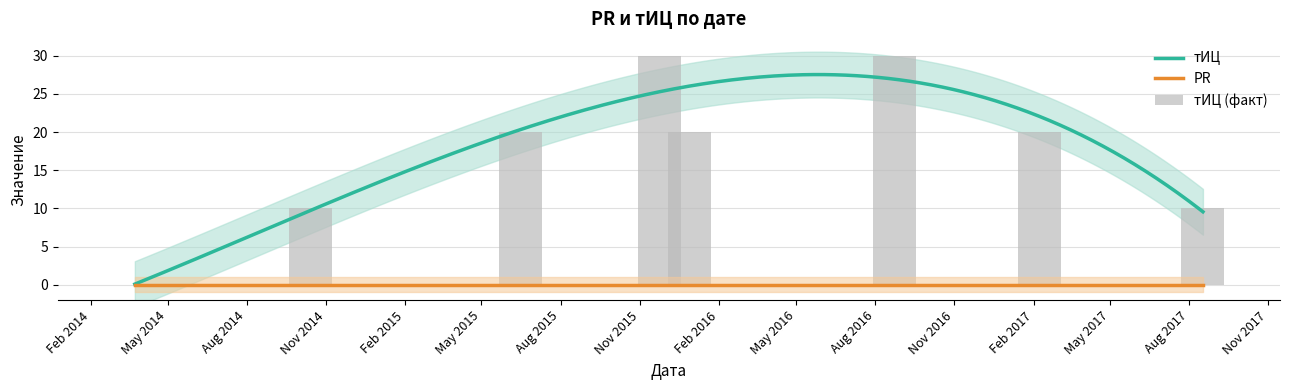

Which has a higher value, 2014-03-24 or 2014-10-14?

2014-10-14